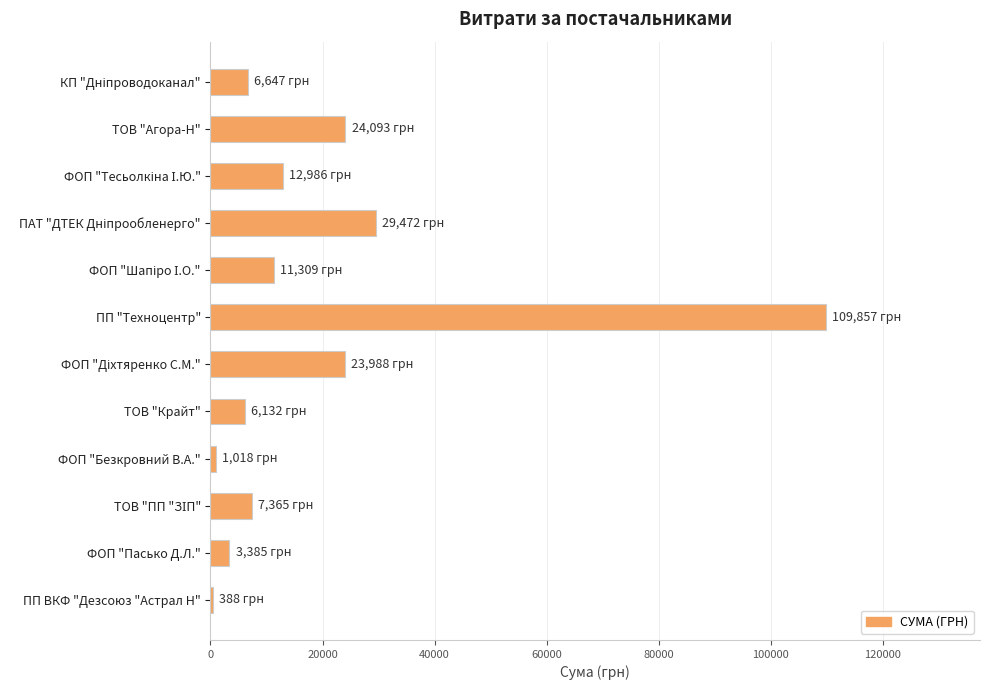

Which label corresponds to the largest value in the chart?

ПП "Техноцентр"